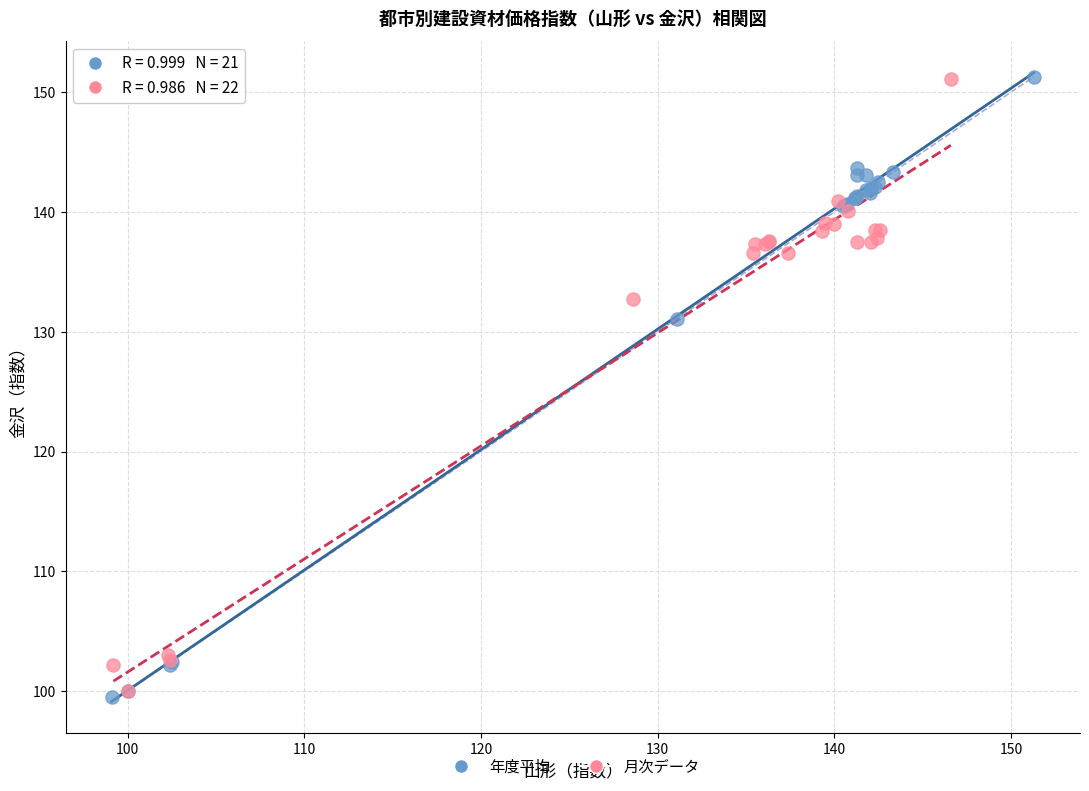

Which series has the largest Y range (max minus min)?

年度平均